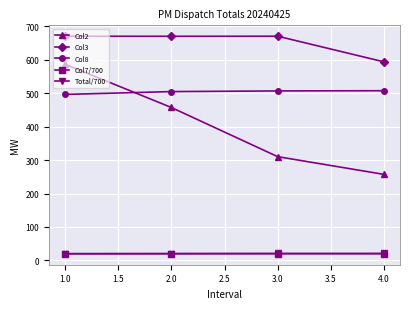

The value of Col3 at 4.0 is 593.4. True or false?

True